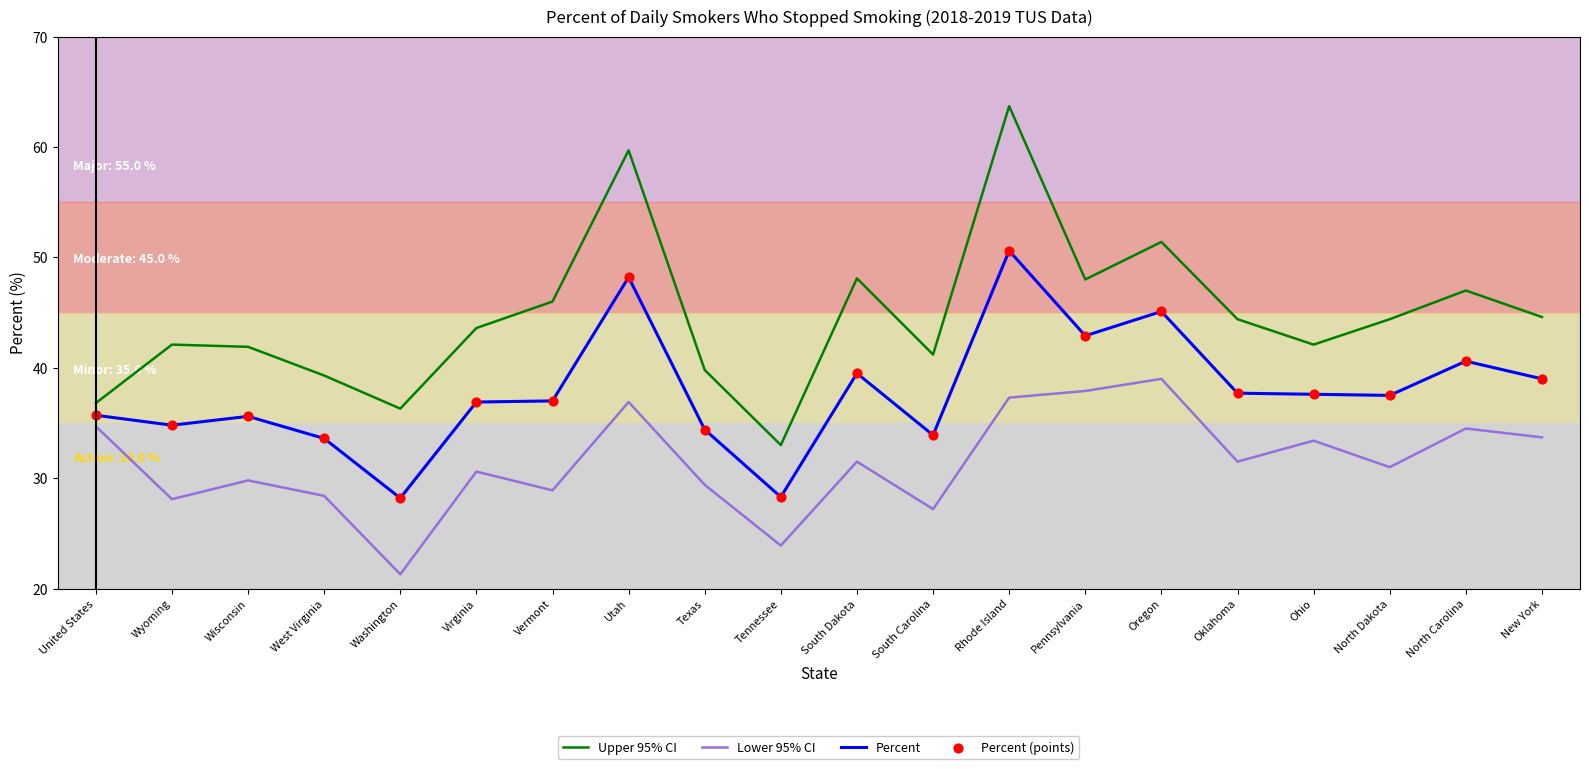

What is the difference between the highest and lowest values at United States?

2.1